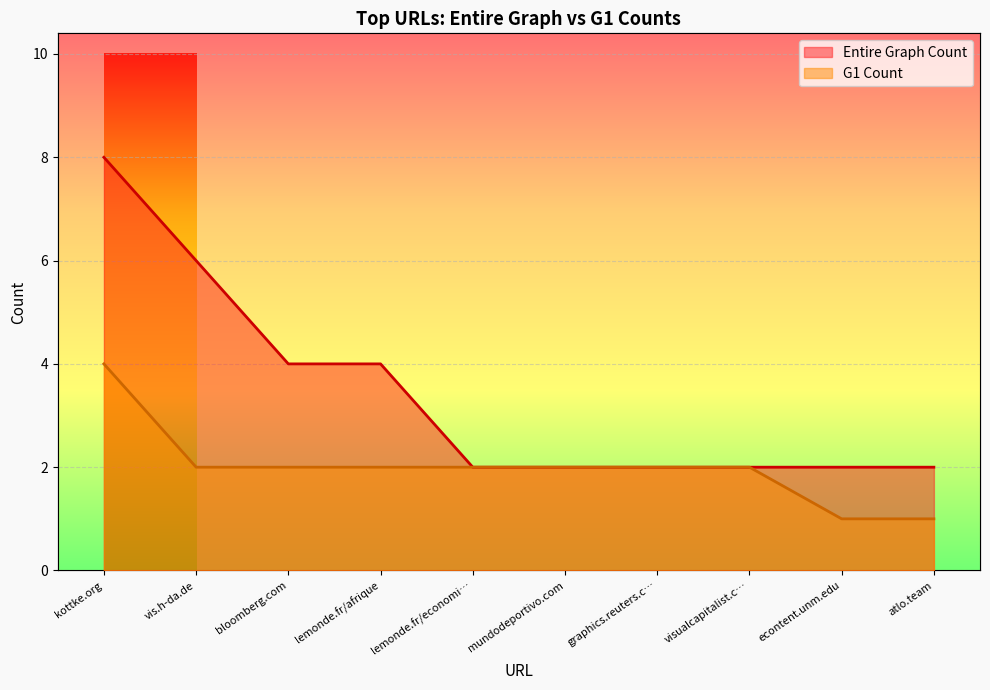

What is the average value of the G1 Count series?

2